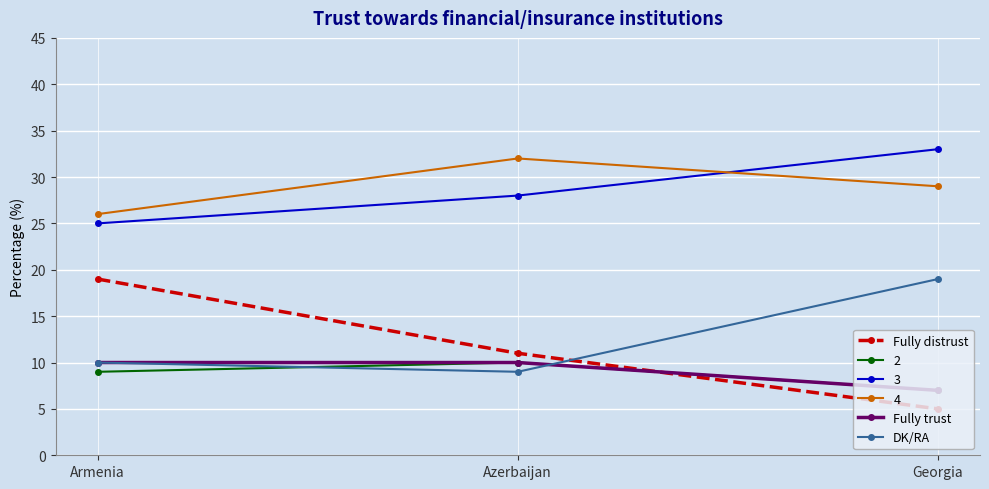

Is the value of DK/RA at Azerbaijan greater than the value of Fully trust at Armenia?

No